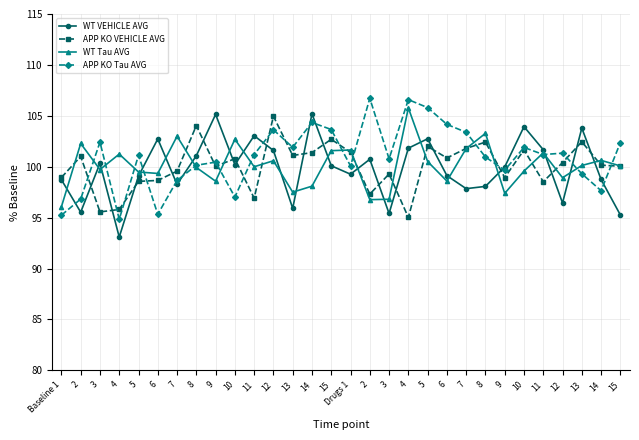

The value of WT VEHICLE AVG at 2 is 138.5. True or false?

False